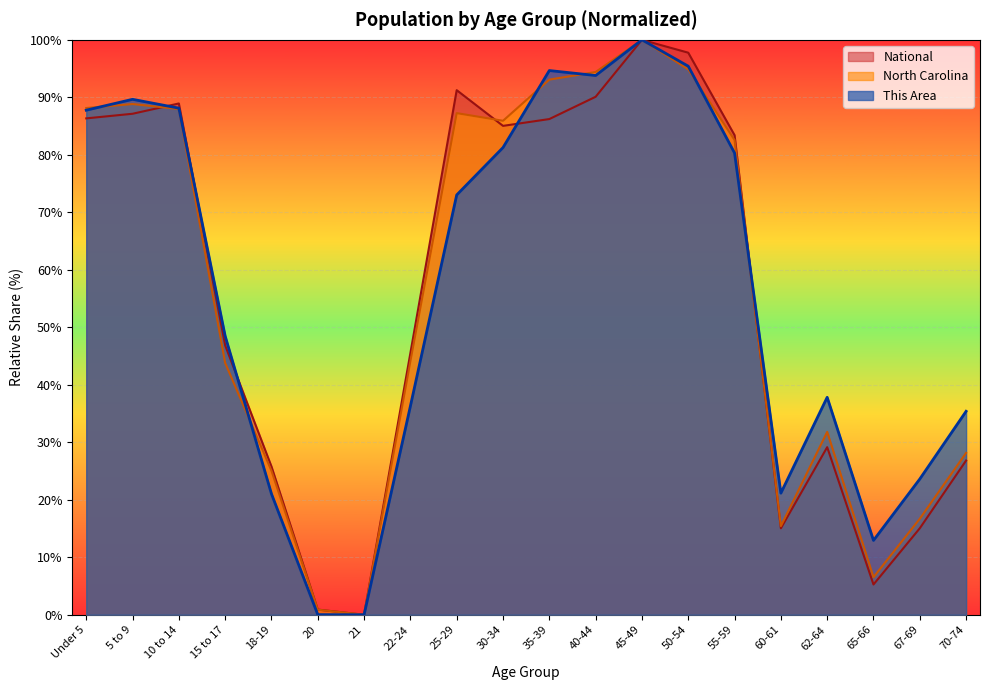

What position from the right is 62-64?

4